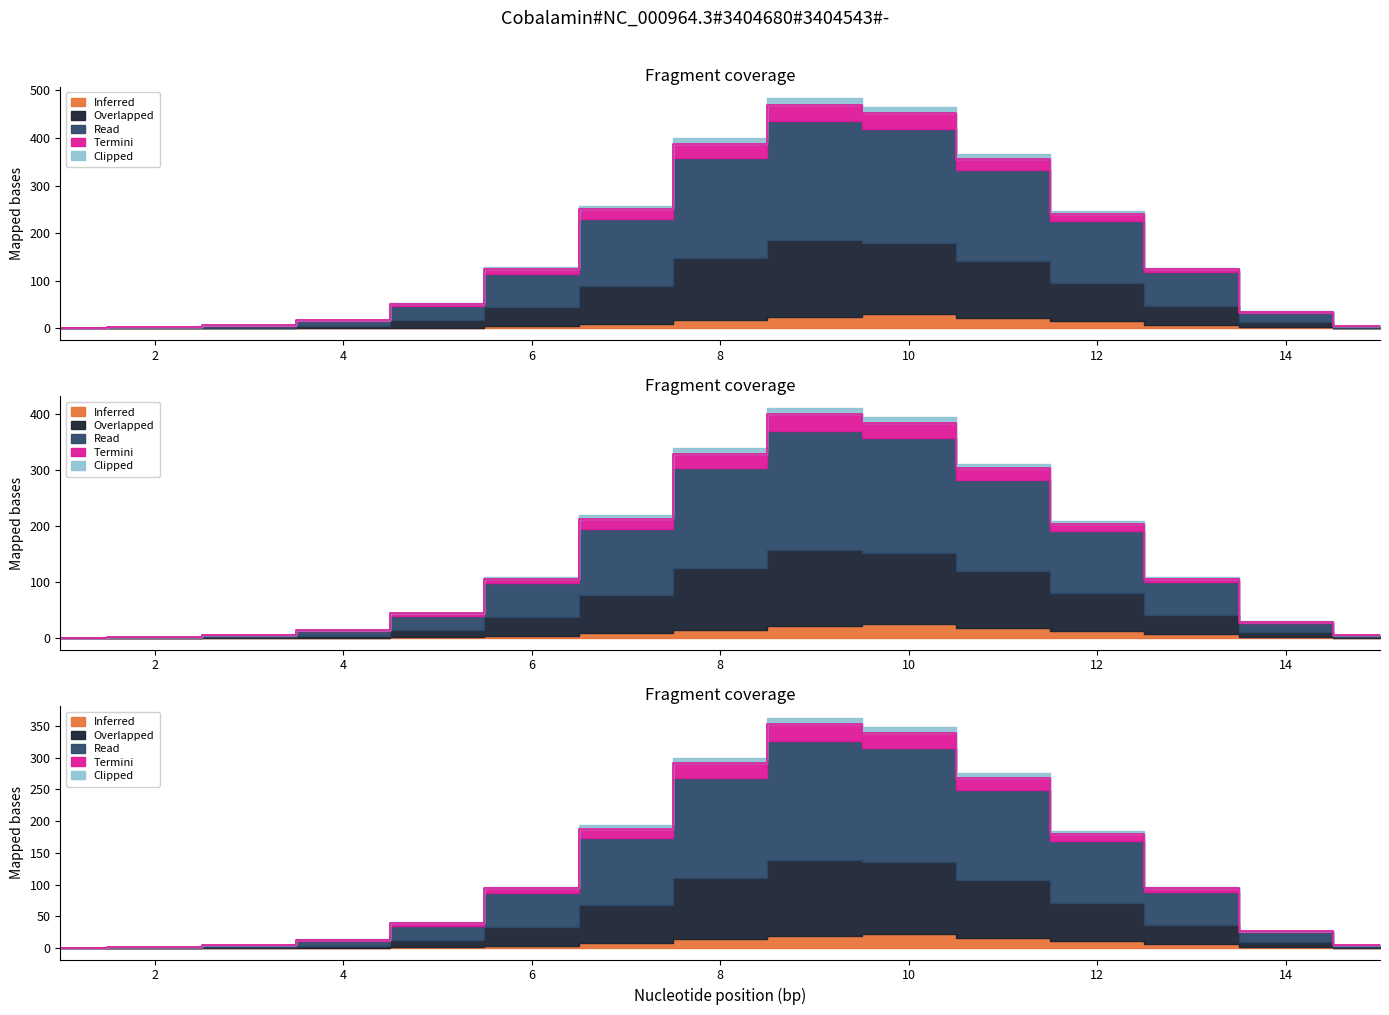

Read the Termini value at 3.

5.2